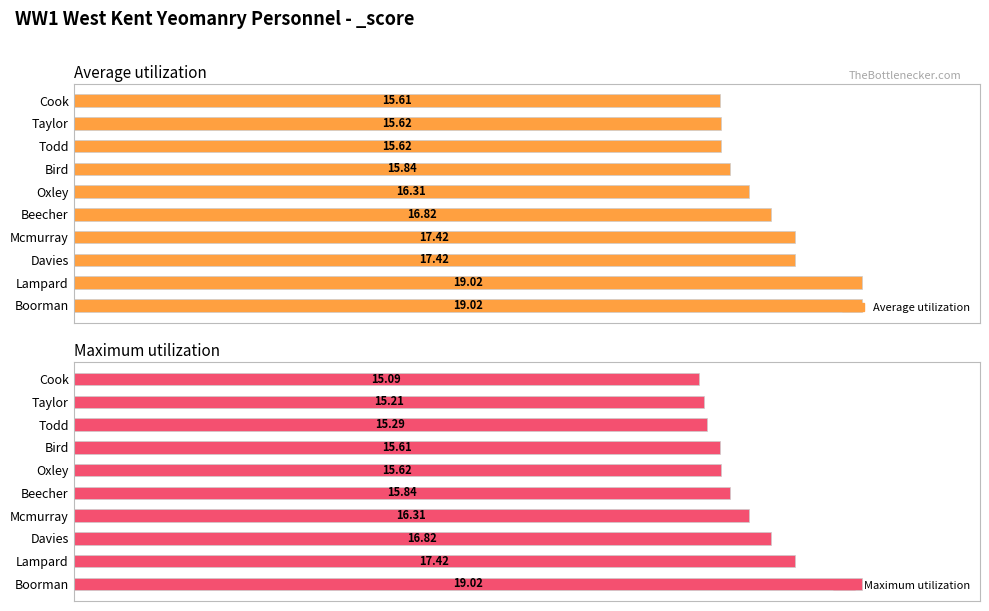

How many values in the Average utilization series are below 16?

4